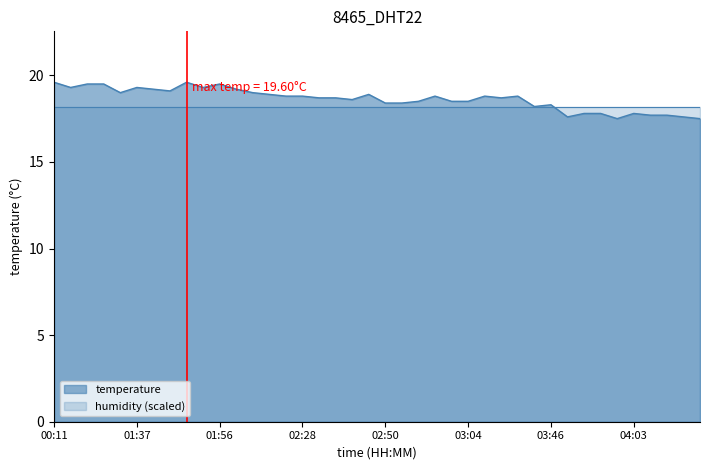

Where is the first local minimum?

00:36